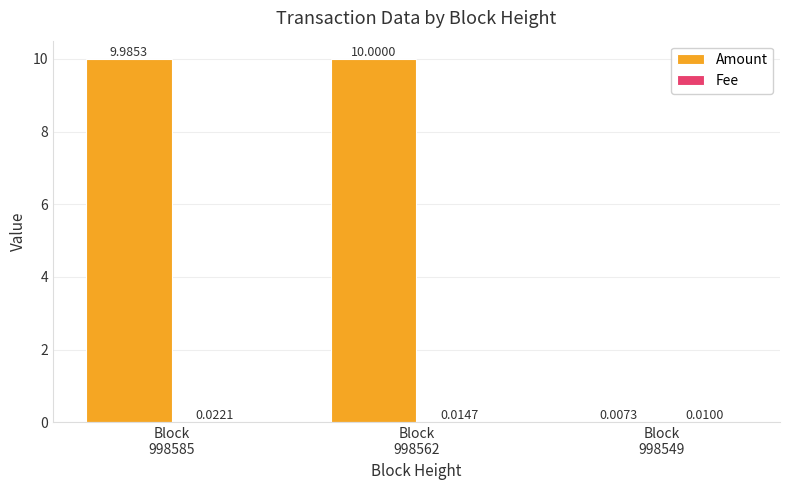

Which series has the largest total across all categories?

Amount